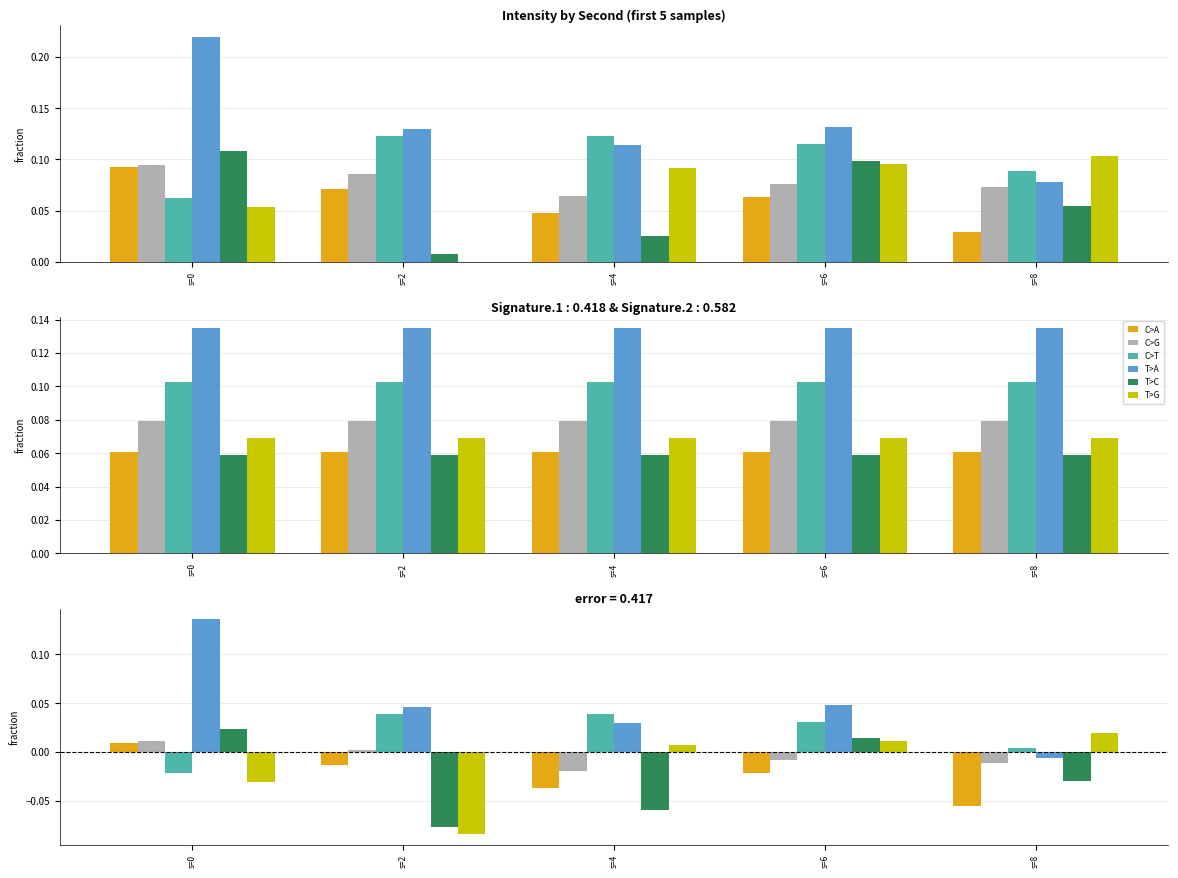

How many values in the T>A series are below 0?

1